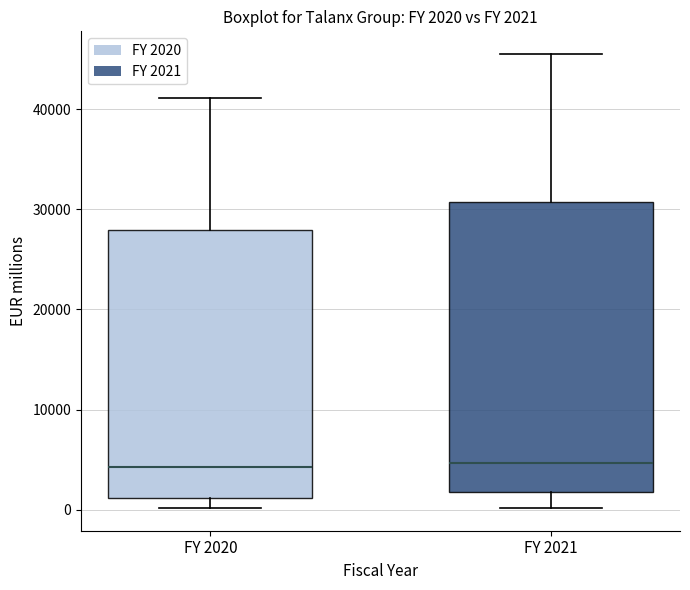

Which box is the tallest, from its lower edge to its upper edge?

FY 2021